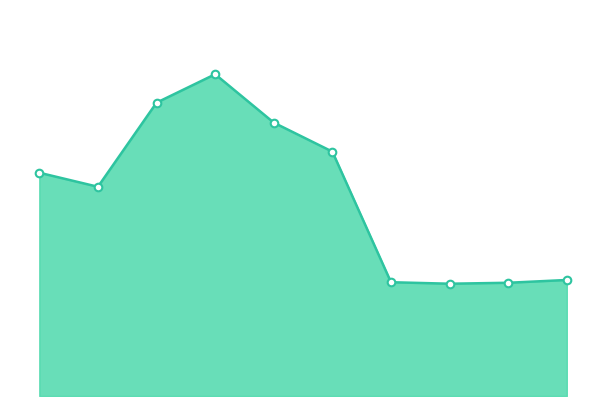

Is this an area chart (filled region under the line)?

Yes